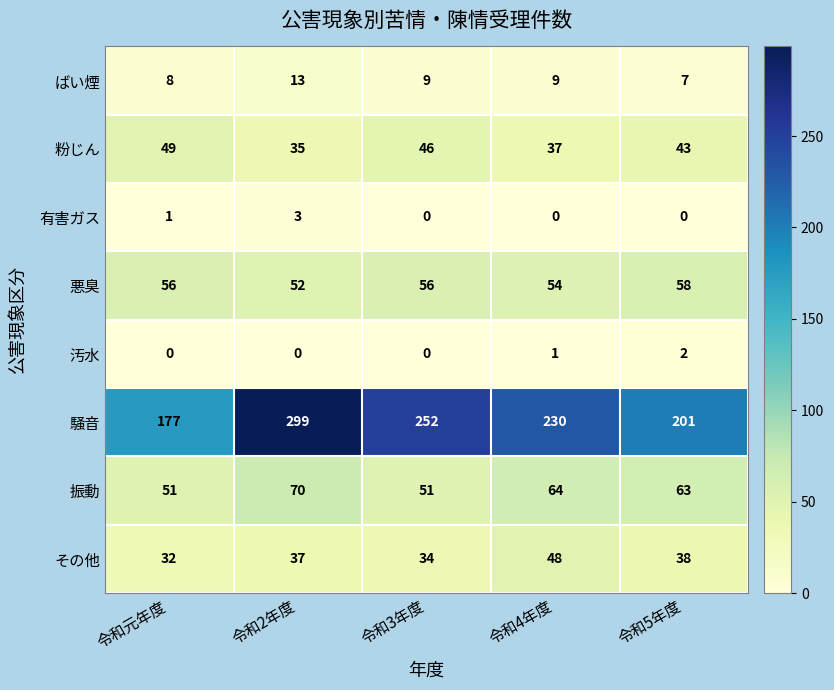

What is the lowest value of the その他 series?

32